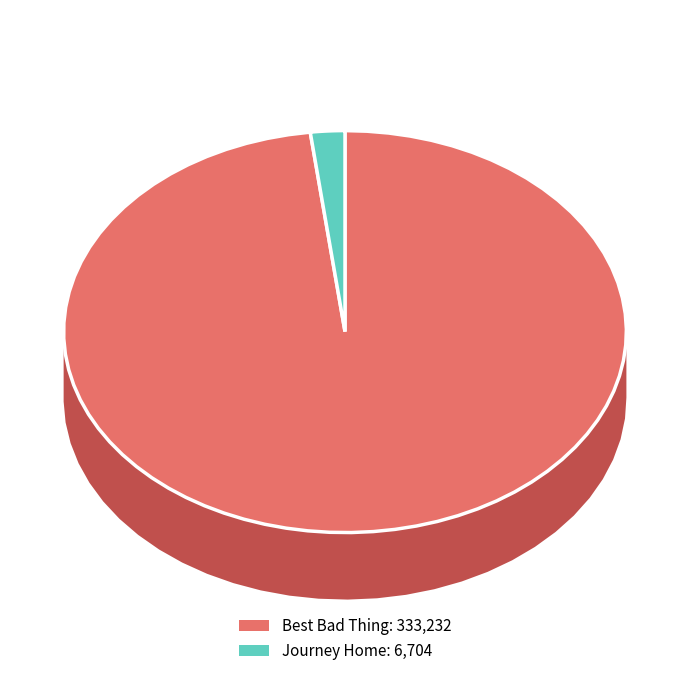

Count the number of slices in the pie.

2